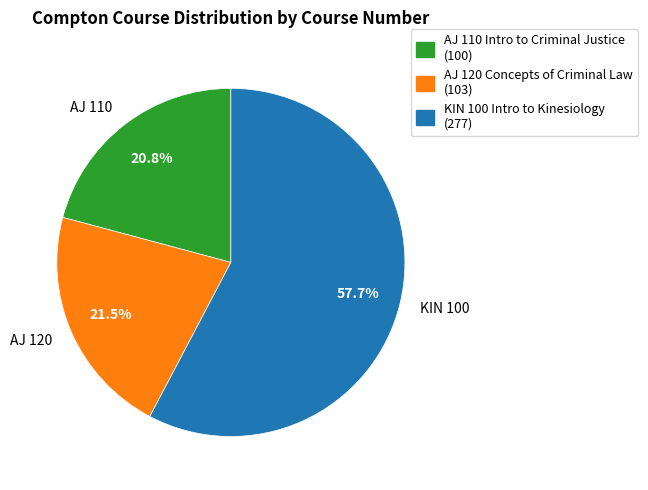

What is the smallest slice in the pie chart?

AJ 110